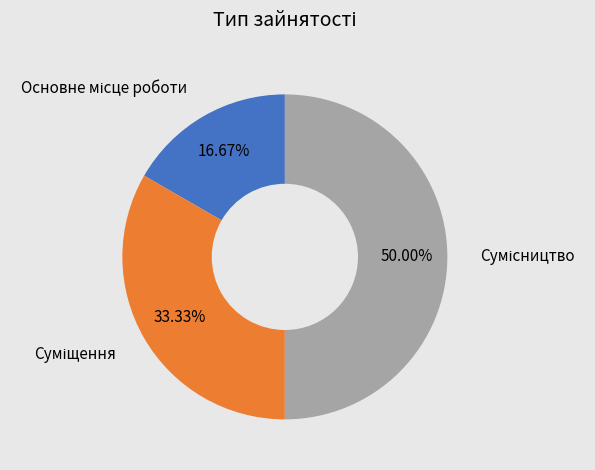

To the nearest percent, what is the difference between the largest and smallest slice percentages?

33%